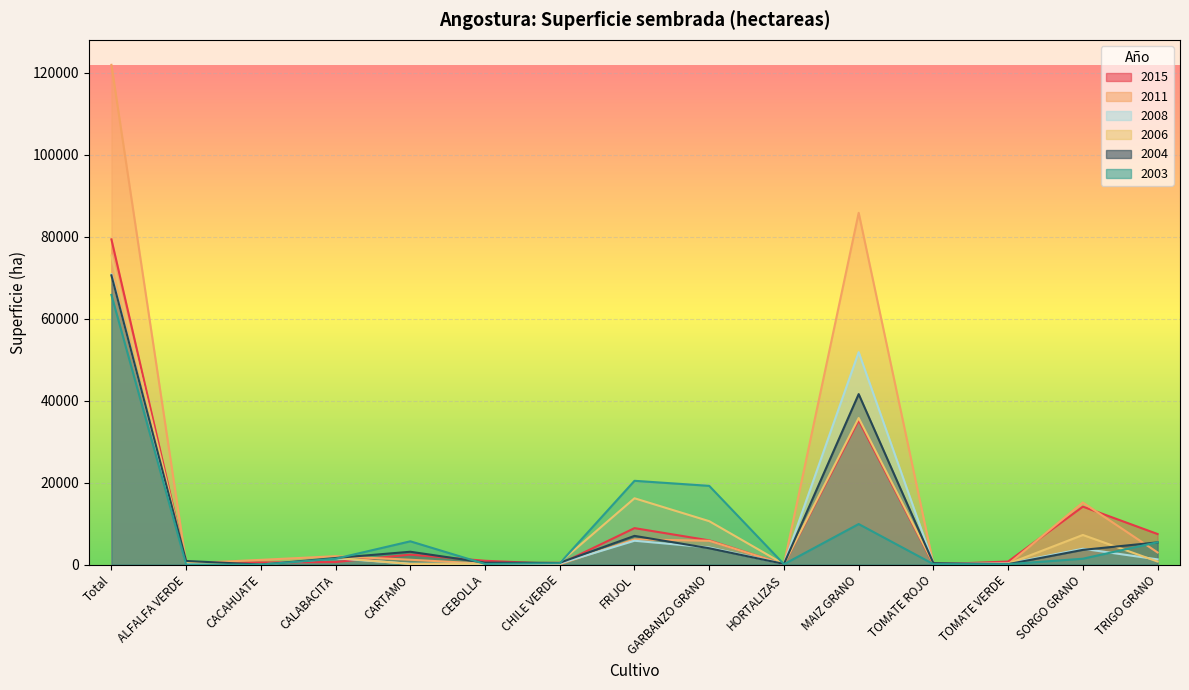

How many positive values does the 2003 series have?

13